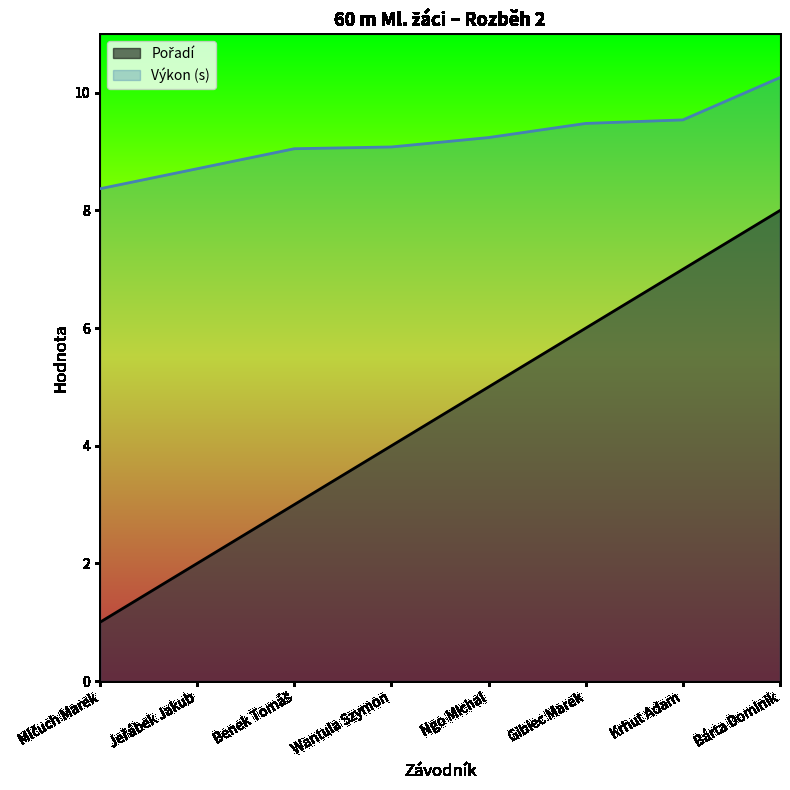

Which category has the highest value in the Výkon series?

Bárta Dominik